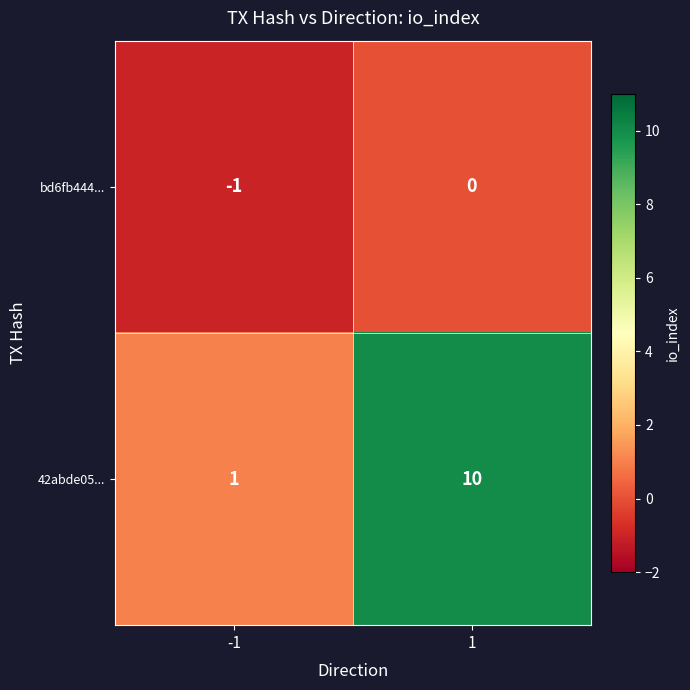

What is the greatest value displayed?

10